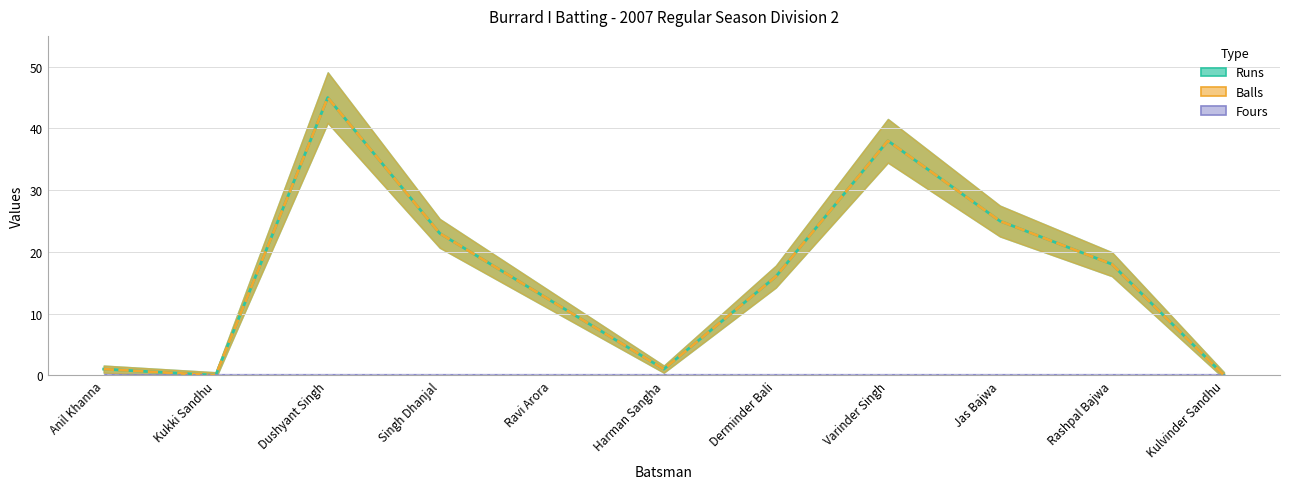

Is this an area chart (filled region under the line)?

No